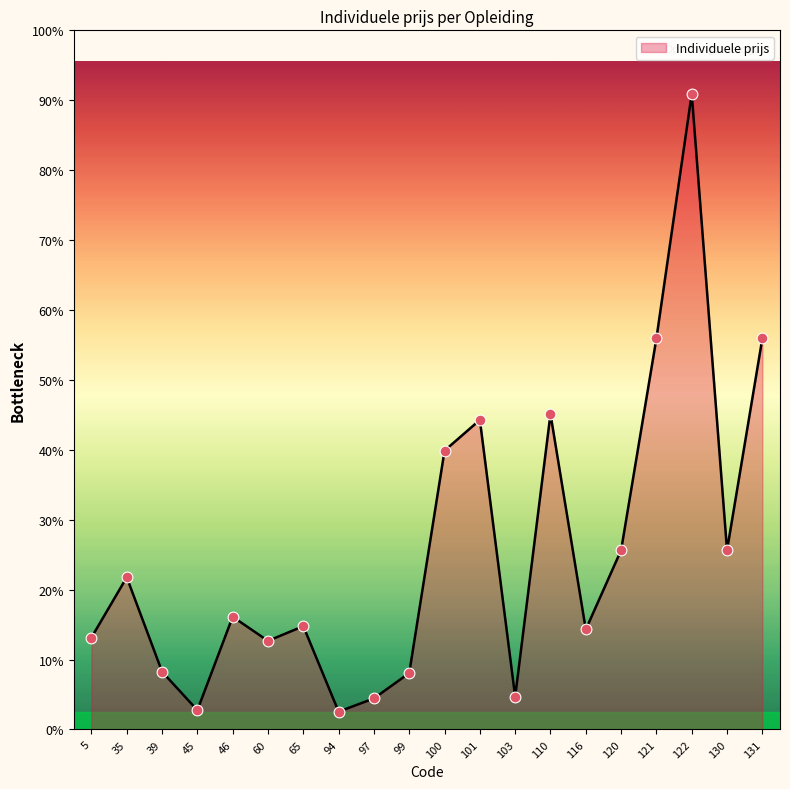

What is the ratio of the value at 121 to the value at 65?

3.8